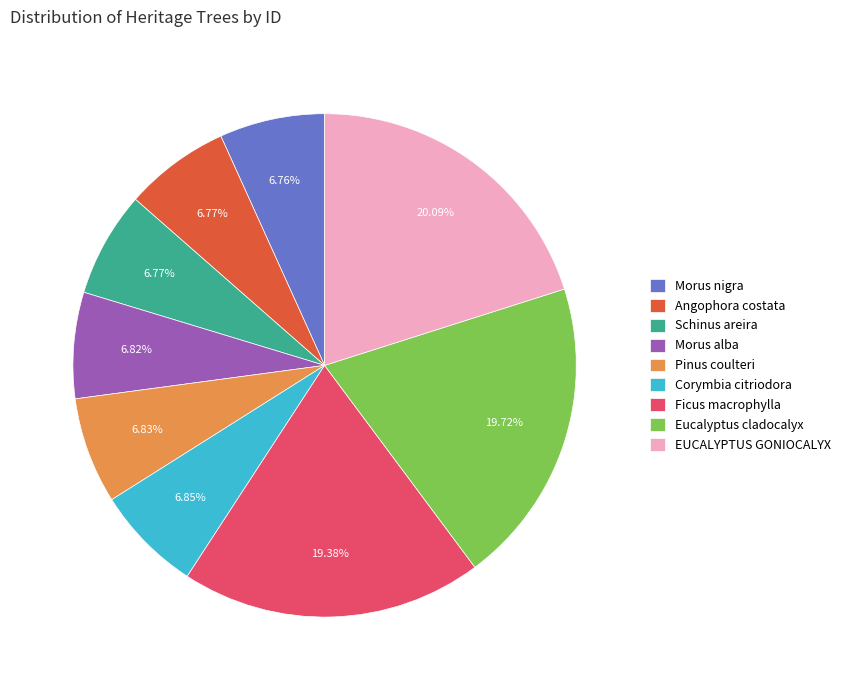

The Pinus coulteri slice represents 15% of the pie. True or false?

False